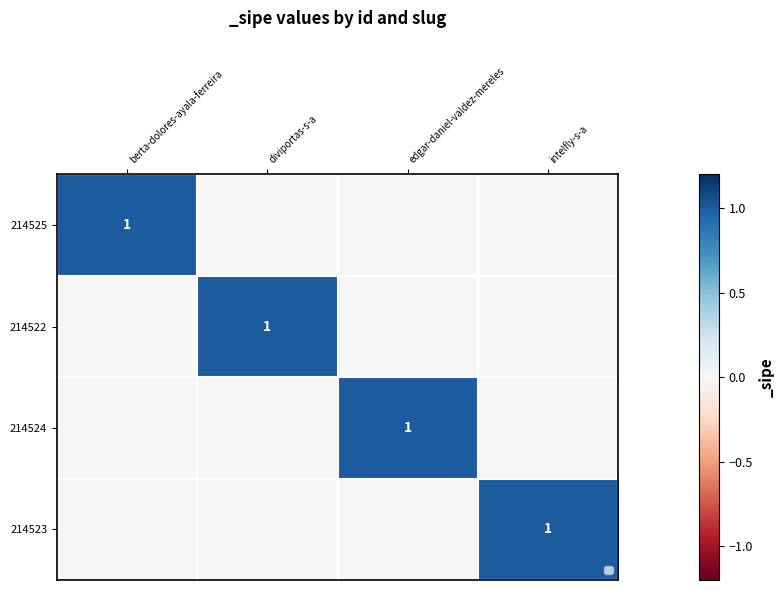

At which category does the chart reach its peak across all series?

berta-dolores-ayala-ferreira